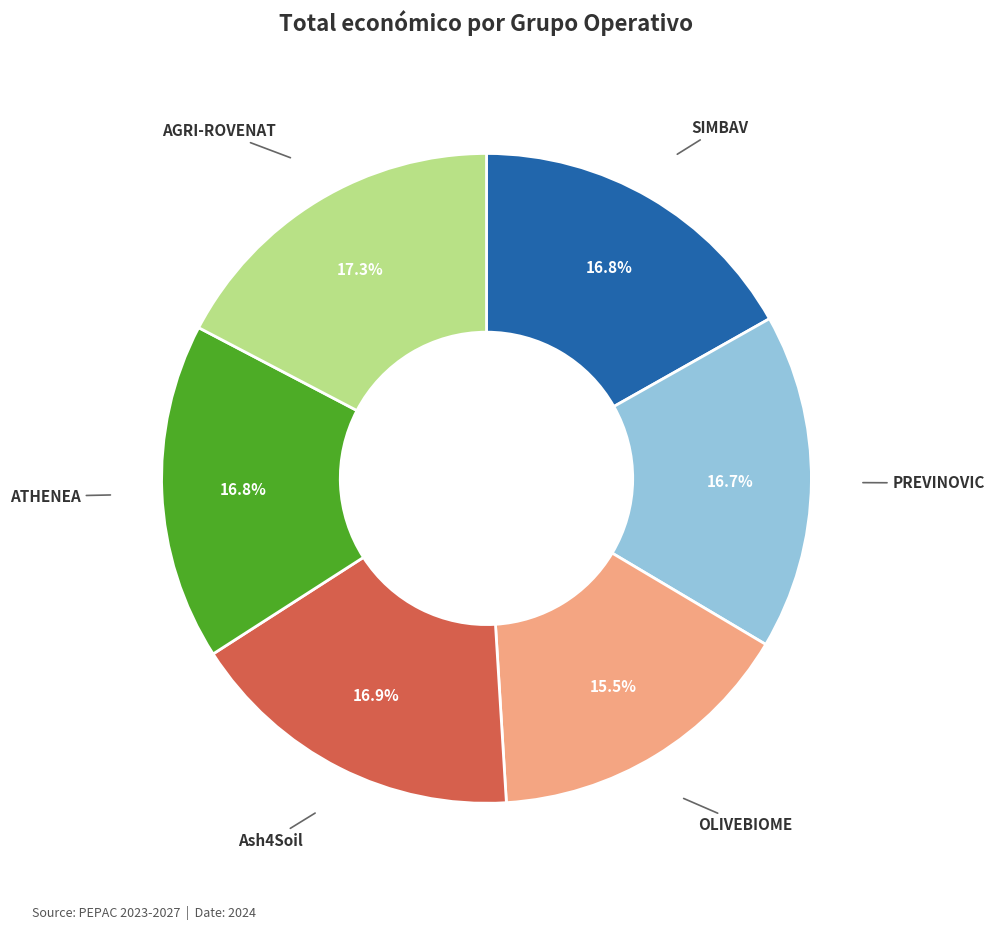

How many segments does this pie chart have?

6